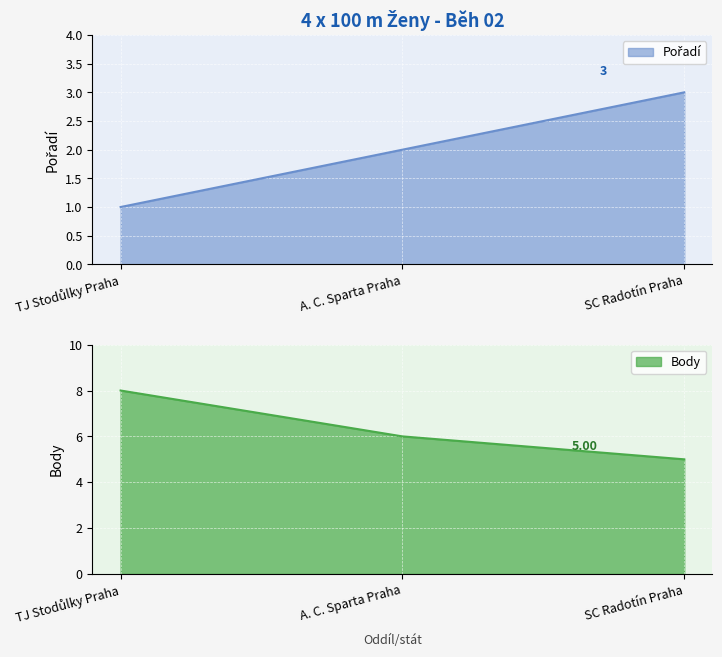

Which series has the widest spread of values?

Body